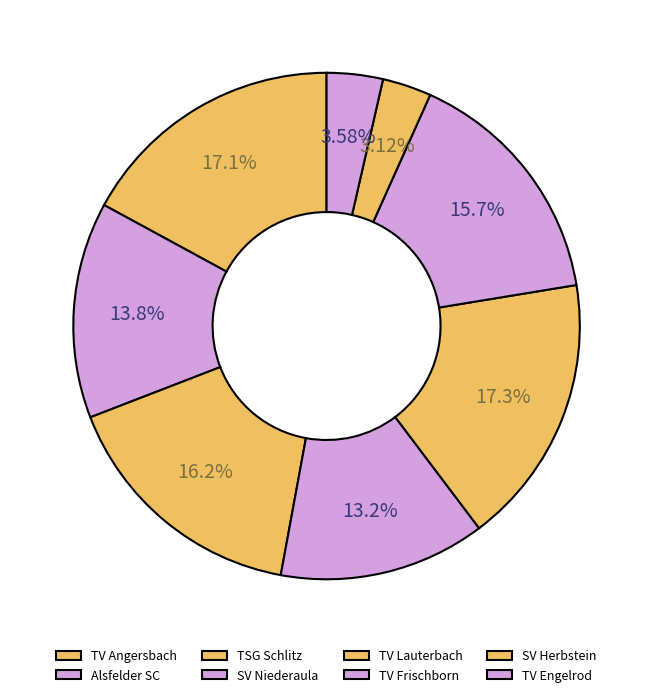

True or false: SV Herbstein accounts for 21% of the total.

False